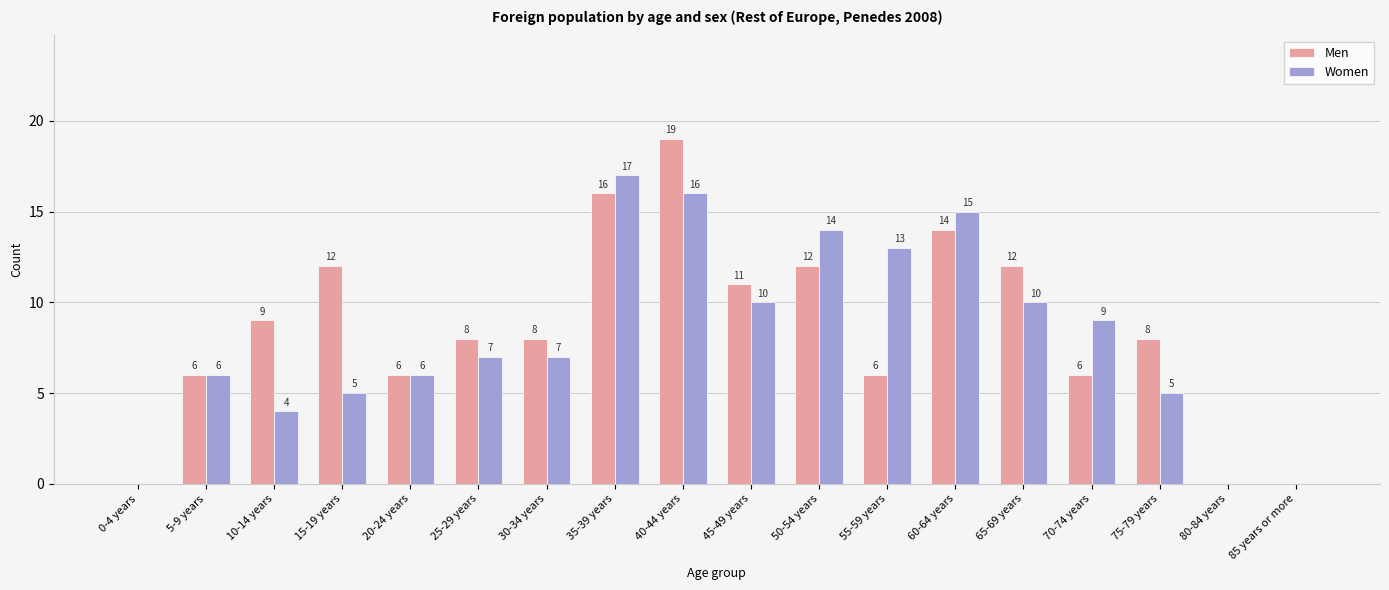

Reading left to right, extract all data points from this chart.

Men: 0	6	9	12	6	8	8	16	19	11	12	6	14	12	6	8	0	0
Women: 0	6	4	5	6	7	7	17	16	10	14	13	15	10	9	5	0	0